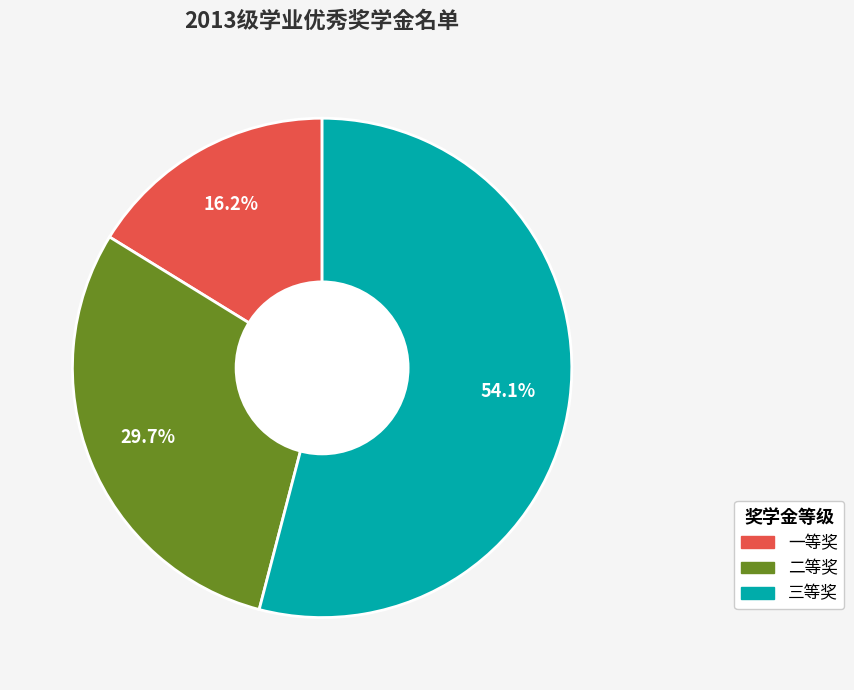

Is there any slice that represents more than half of the pie?

Yes